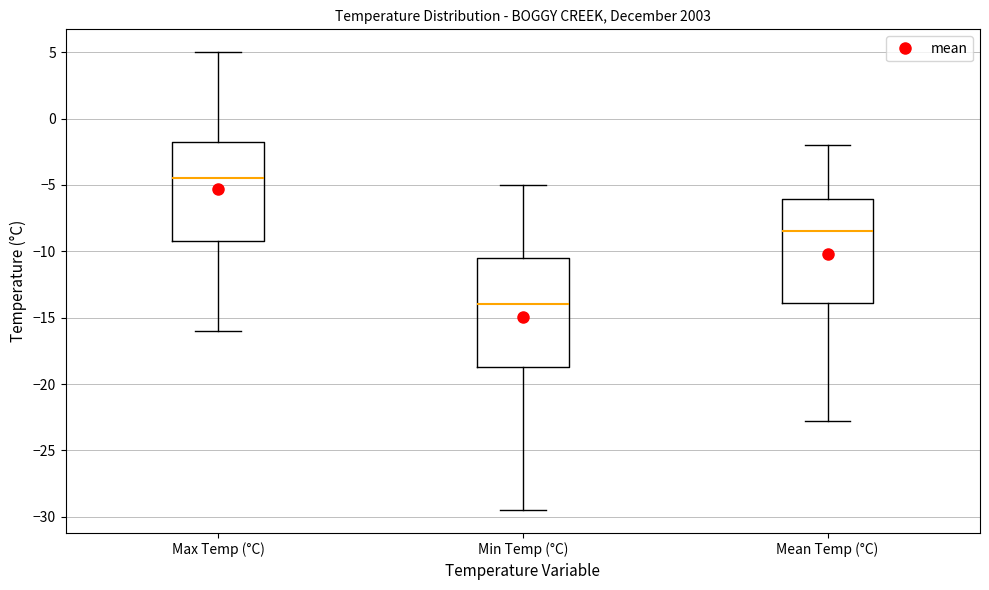

Which box has the lowest median line?

Min Temp (°C)